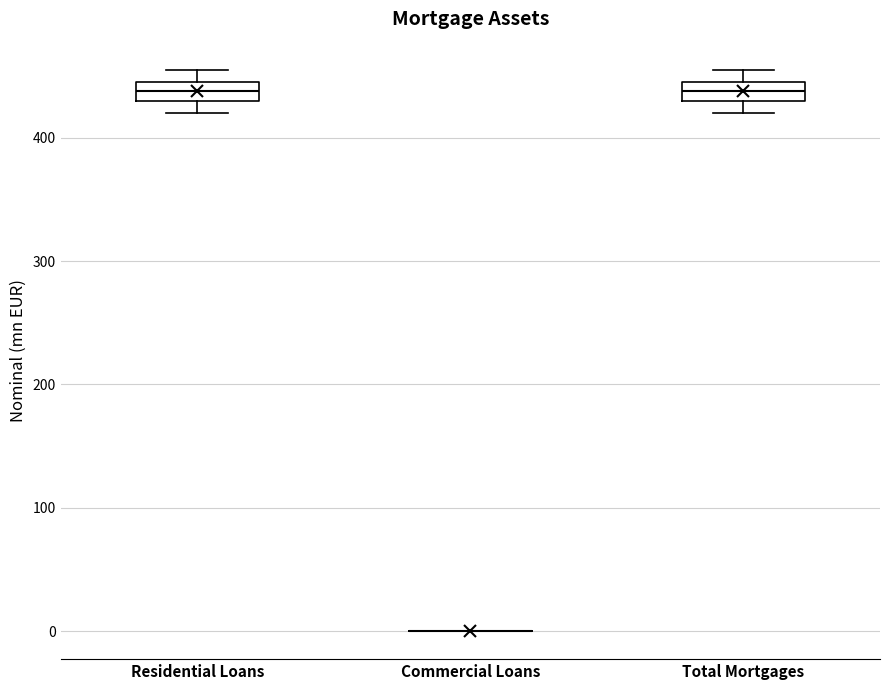

Reading left to right, read every box against the y-axis: the position of its median line, the range the box covers, and the ends of its whiskers. The values are not printed on the chart, so give them approximately, as read against the axis.

Residential Loans: median 440, box 430 to 450, whiskers 420 to 460
Commercial Loans: box collapsed to a line at 0, whiskers 0 to 0
Total Mortgages: median 440, box 430 to 450, whiskers 420 to 460